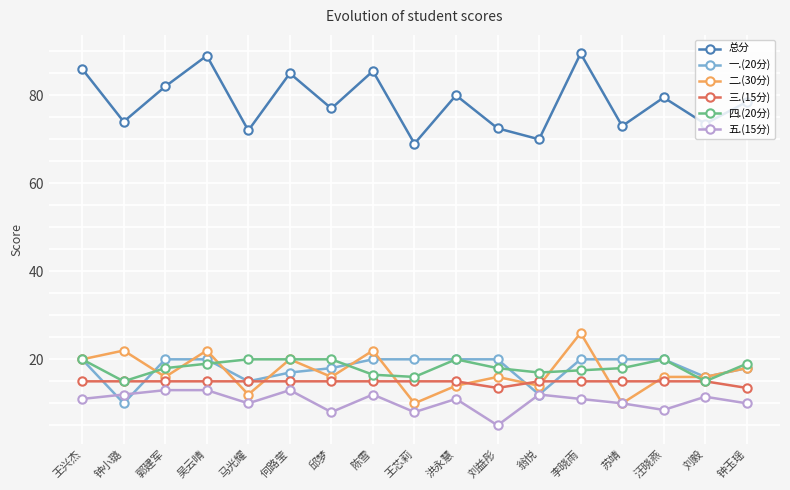

What is the value of the 五.(15分) point at the 1st from the left?

11.0